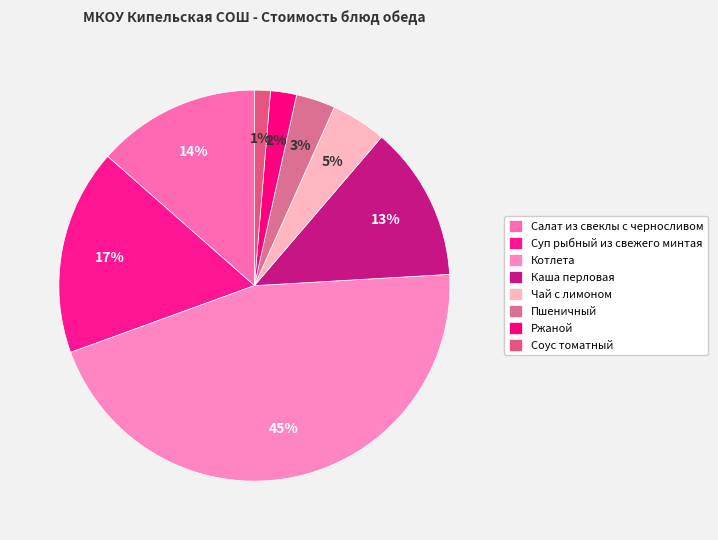

Which slice is the smallest?

Соус томатный